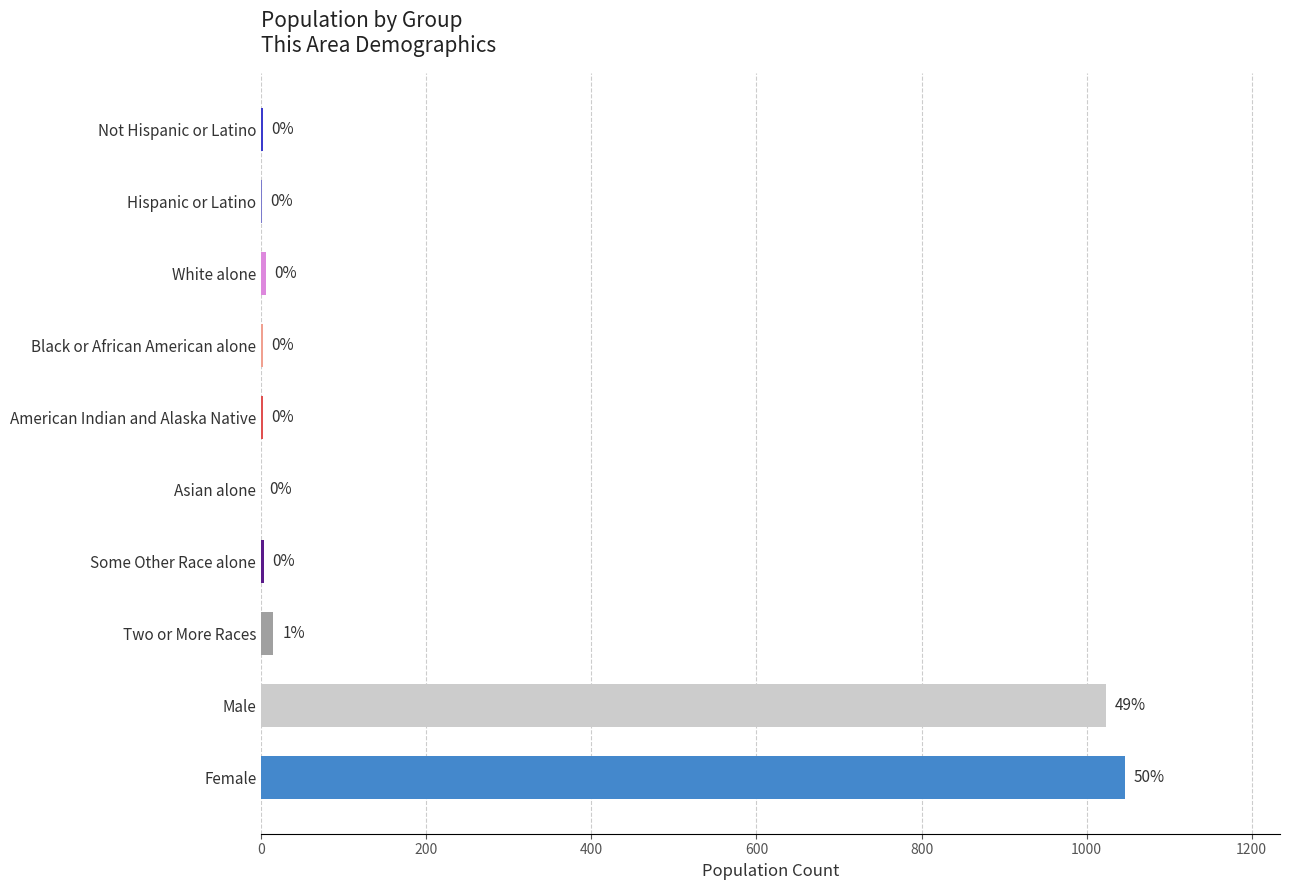

What is the maximum value shown in the chart?

1046